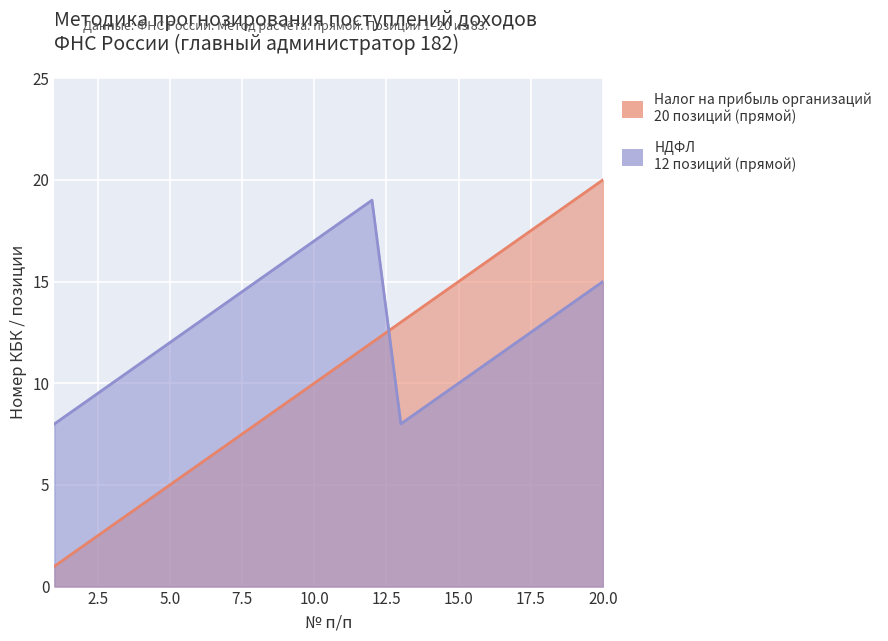

How many series are shown in this chart?

2